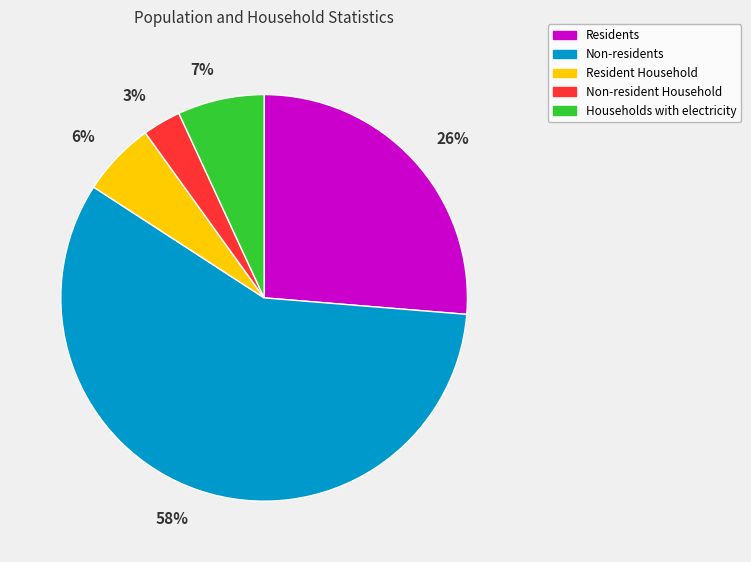

What percentage is the Non-residents slice, to the nearest percent?

58%